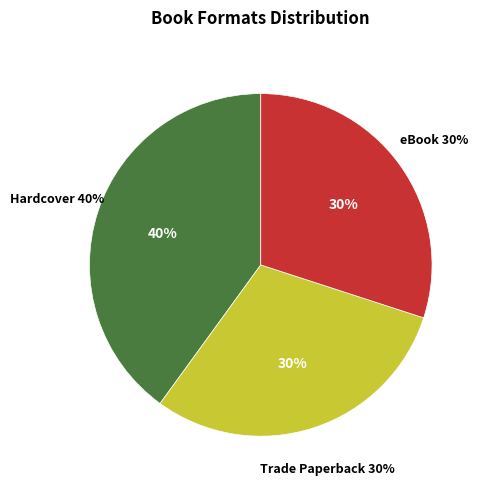

Do Hardcover and Trade Paperback together represent more than half of the pie?

Yes